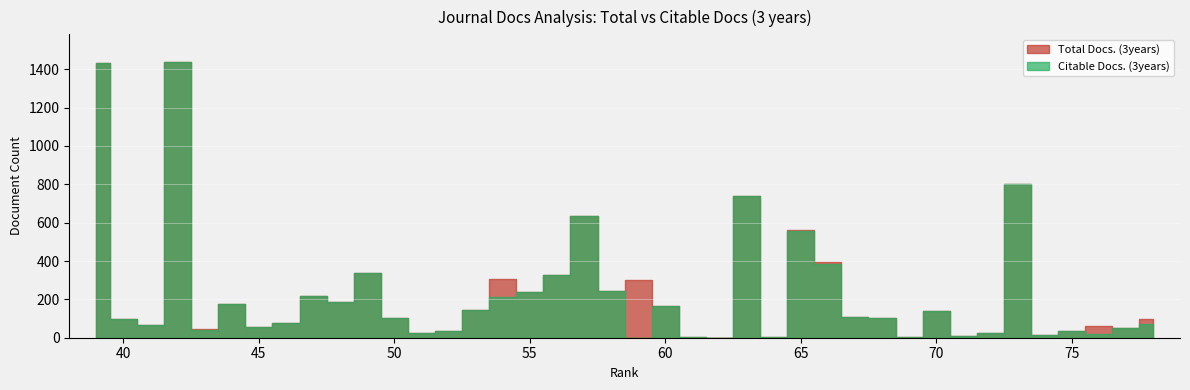

How many interior local valleys does the Citable Docs. (3years) series have?

12